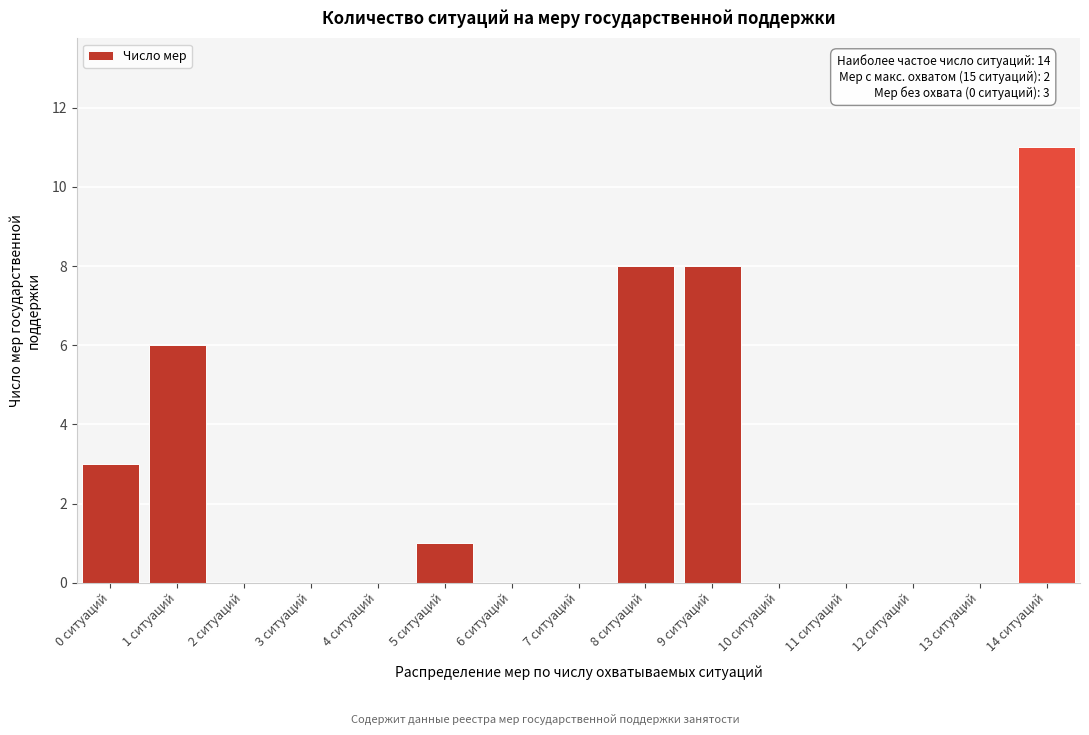

Reading right to left, transcribe all the data shown in this chart.

14 ситуаций=11	13 ситуаций=0	12 ситуаций=0	11 ситуаций=0	10 ситуаций=0	9 ситуаций=8	8 ситуаций=8	7 ситуаций=0	6 ситуаций=0	5 ситуаций=1	4 ситуаций=0	3 ситуаций=0	2 ситуаций=0	1 ситуаций=6	0 ситуаций=3